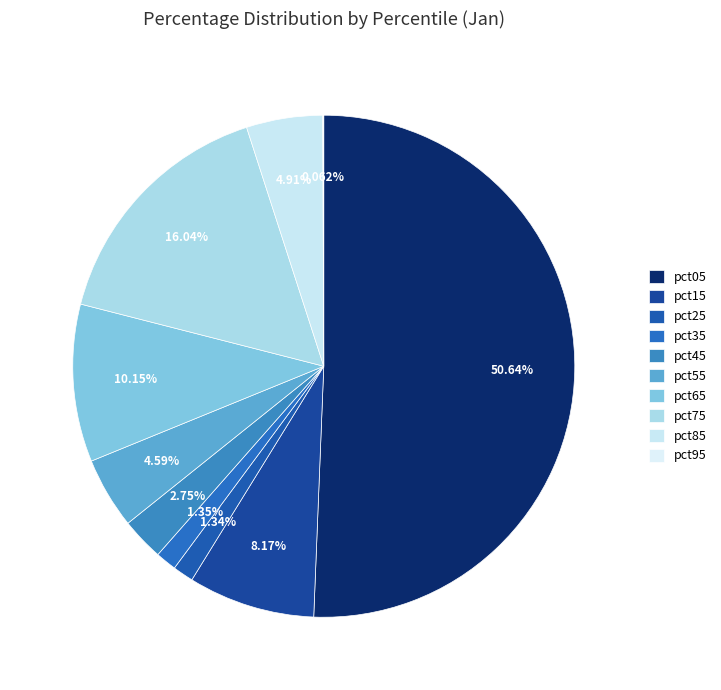

The pct15 slice represents 22% of the pie. True or false?

False